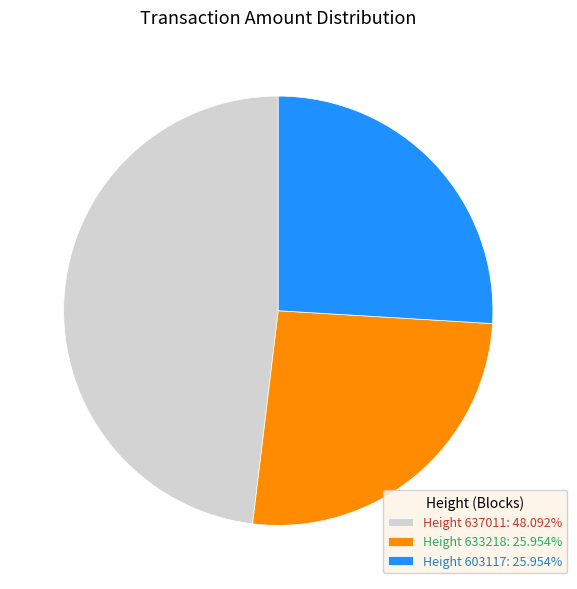

Is there a majority slice in this chart?

No